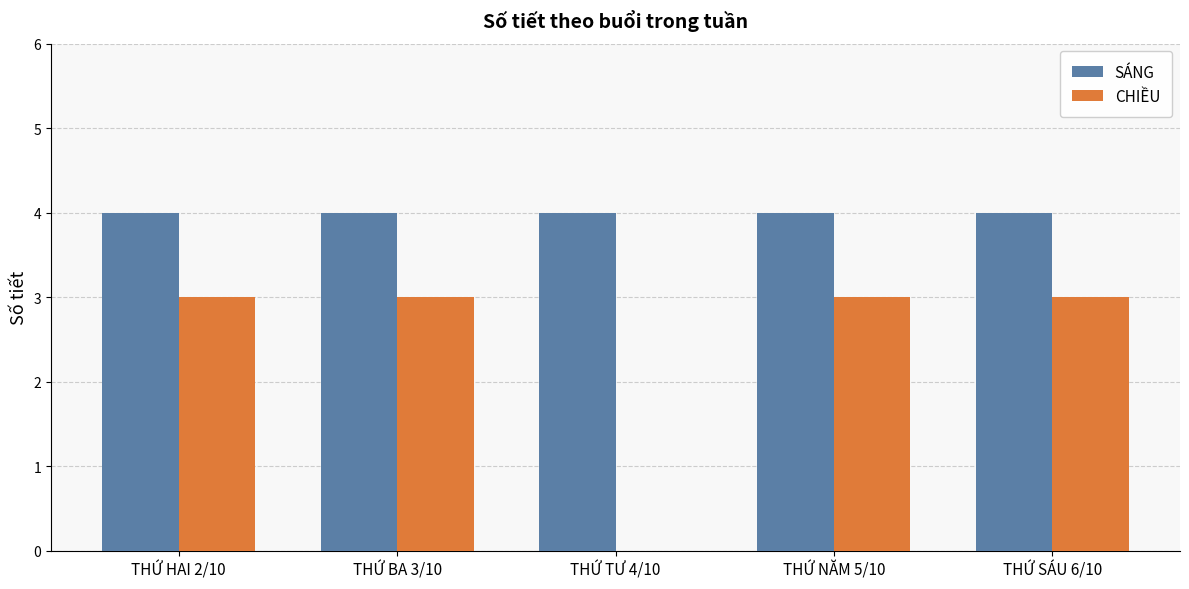

Reading right to left, what are all the values shown in this chart?

SÁNG: THỨ SÁU 6/10=4	THỨ NĂM 5/10=4	THỨ TƯ 4/10=4	THỨ BA 3/10=4	THỨ HAI 2/10=4
CHIỀU: THỨ SÁU 6/10=3	THỨ NĂM 5/10=3	THỨ TƯ 4/10=0	THỨ BA 3/10=3	THỨ HAI 2/10=3